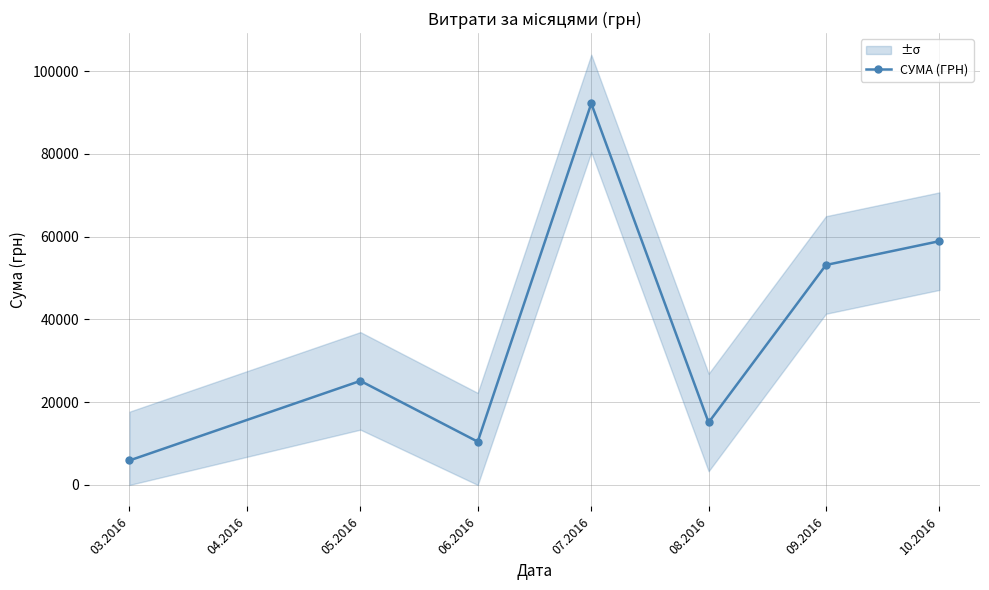

What is the value of the СУМА (ГРН) point at the 5th from the left?

15091.2